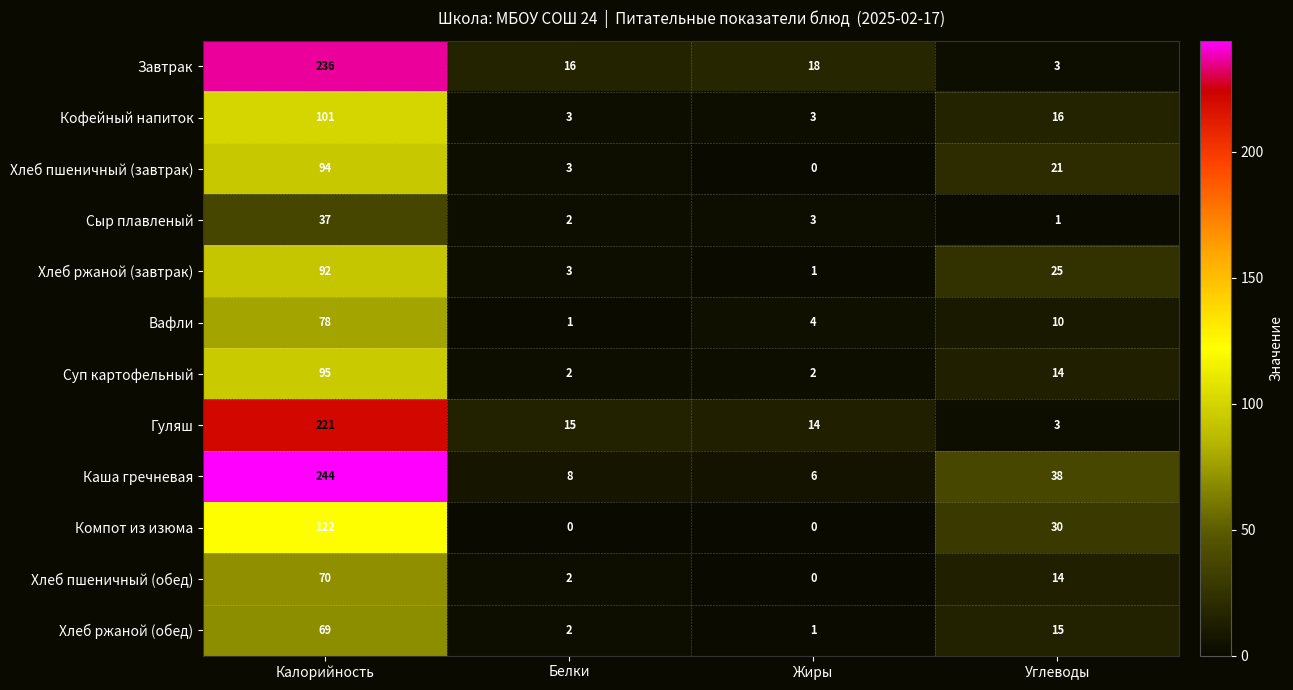

At which label does Вафли reach its minimum?

Белки